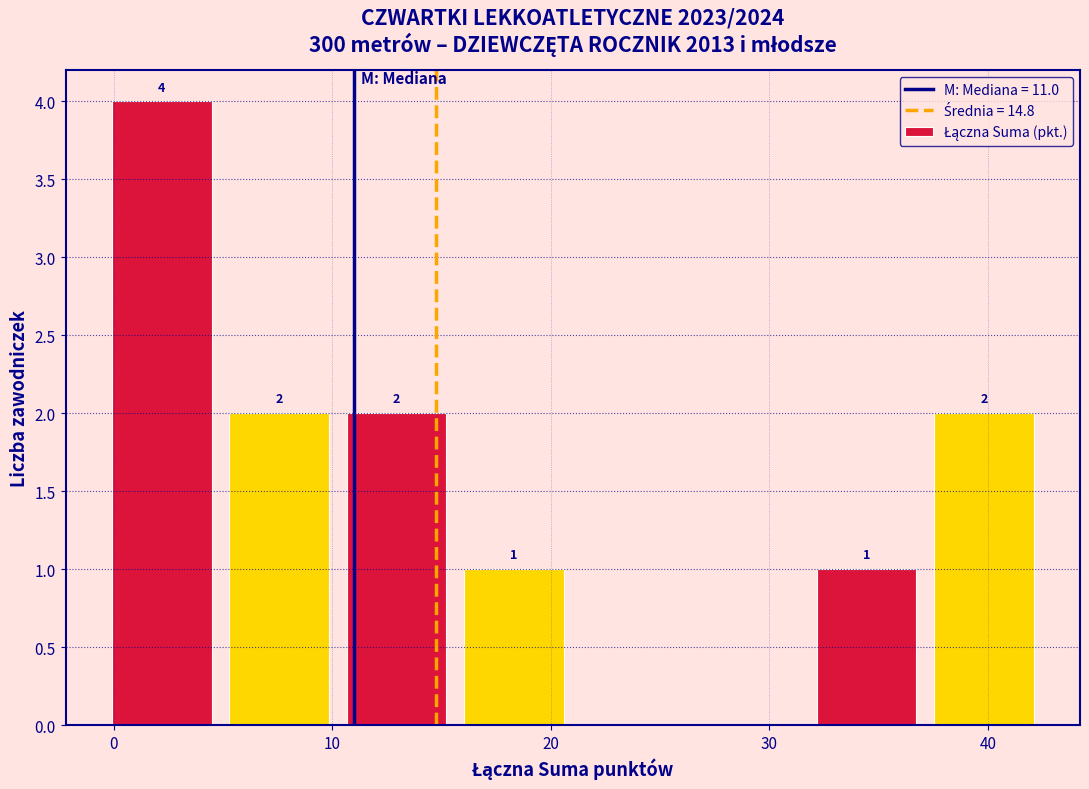

Which range on the x-axis has the tallest bar?

0 to 5